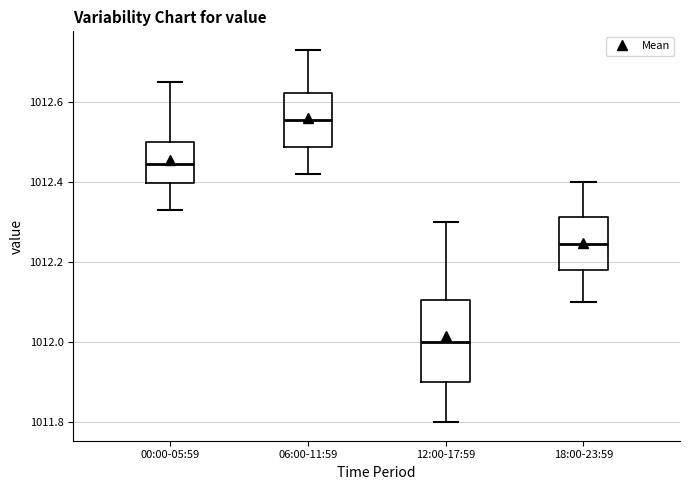

Comparing the boxes themselves (not the whiskers), which one is the tallest?

12:00-17:59